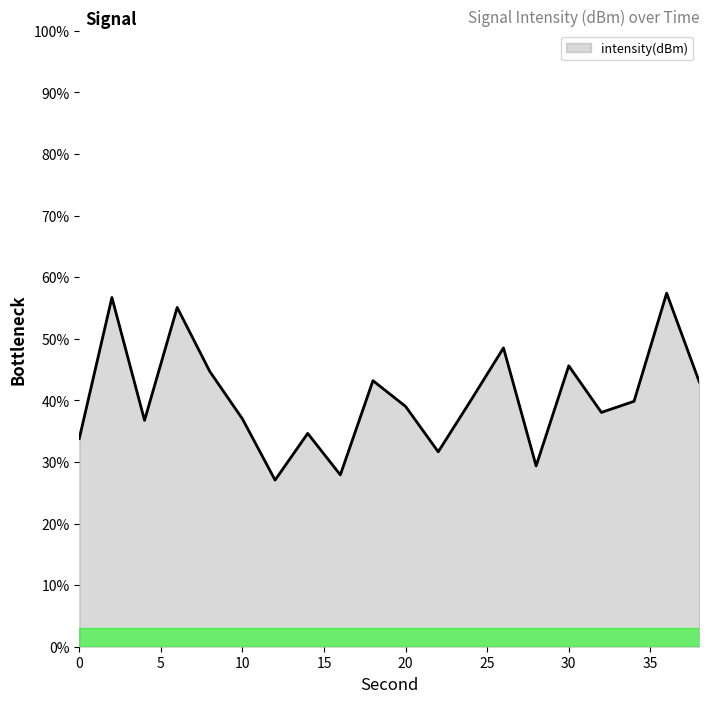

What is the minimum value shown in the chart?

27.1